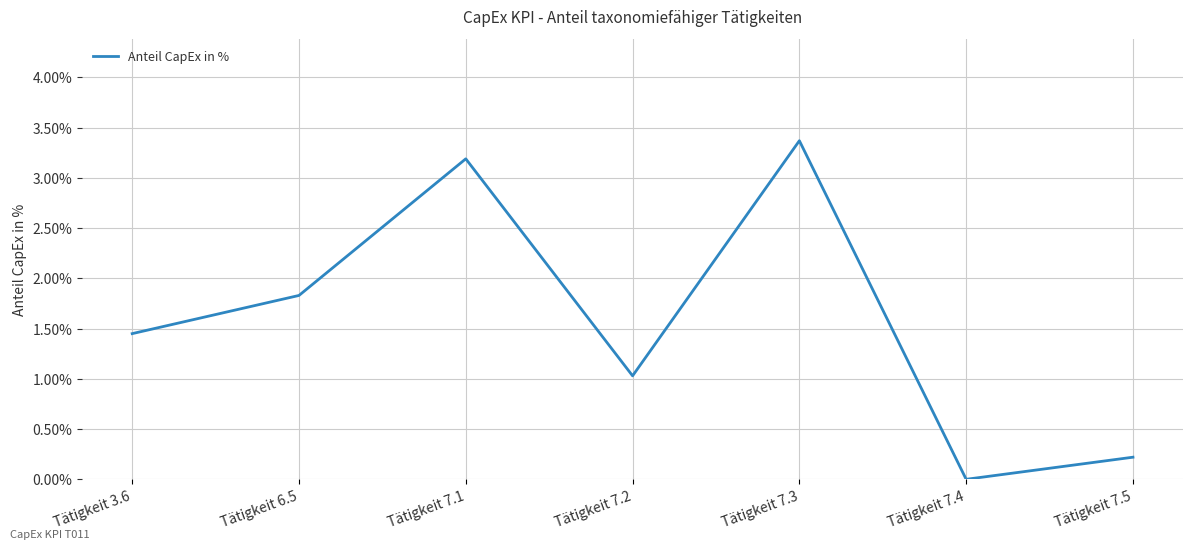

How many values are above zero?

6